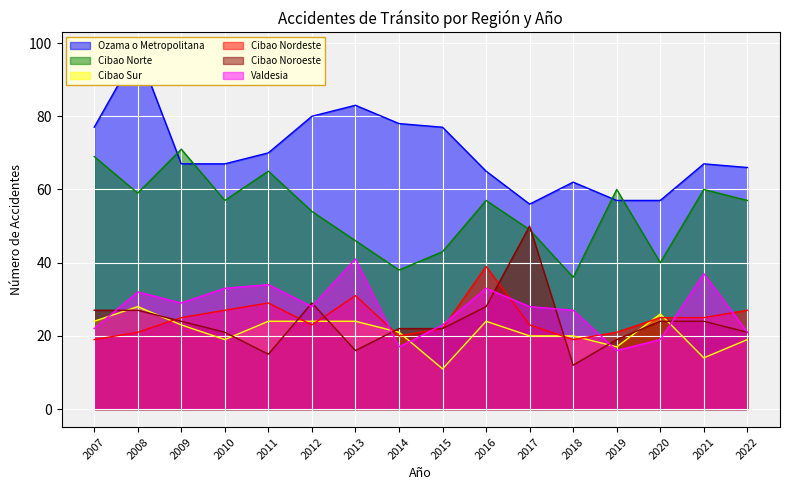

What are all the series names shown in the legend?

Ozama o Metropolitana, Cibao Norte, Cibao Sur, Cibao Nordeste, Cibao Noroeste, Valdesia